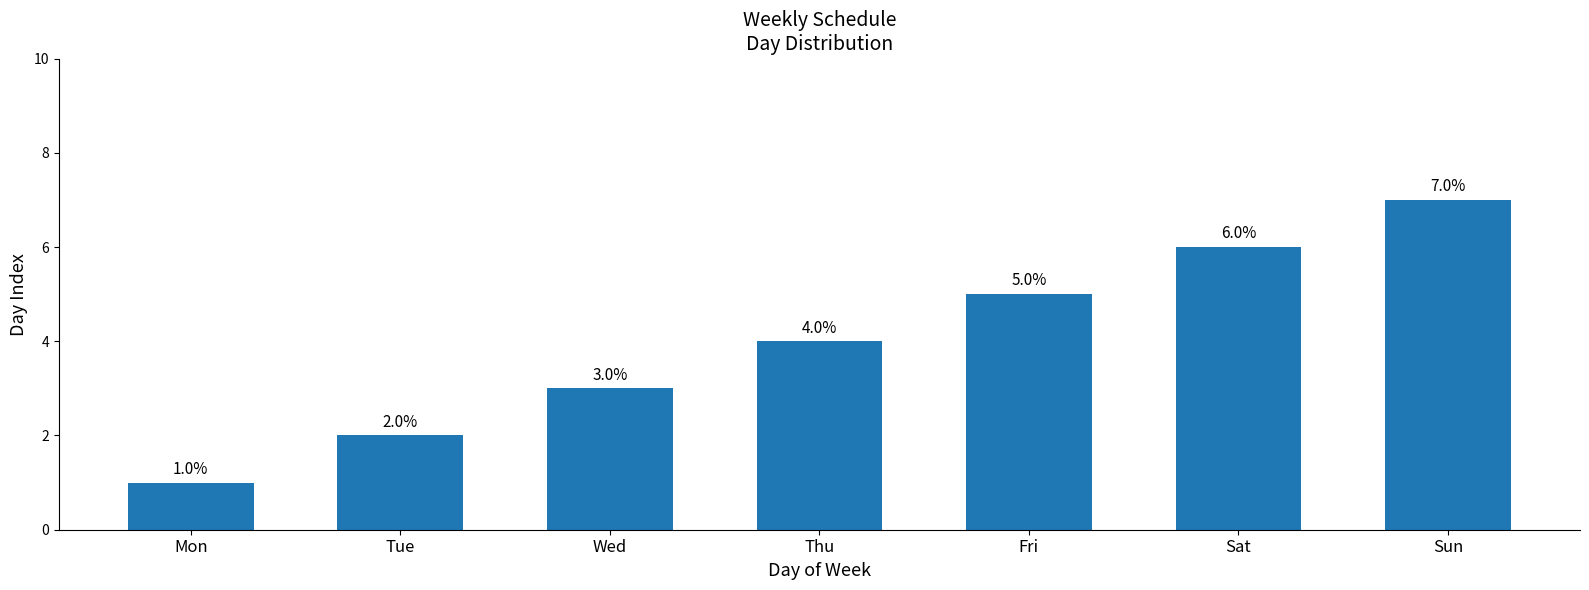

List the labels in order of value, largest first.

Sun, Sat, Fri, Thu, Wed, Tue, Mon